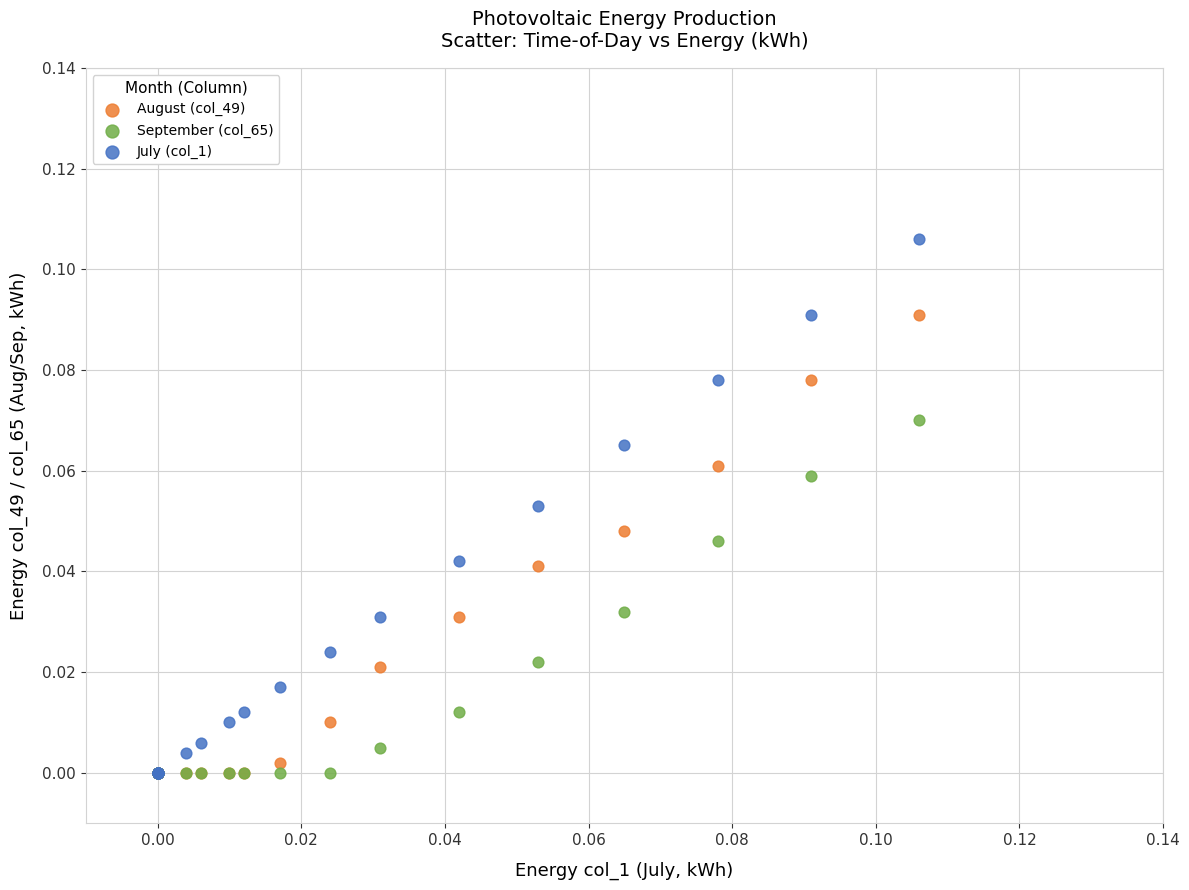

Which series has the largest Y range (max minus min)?

July (col_1)